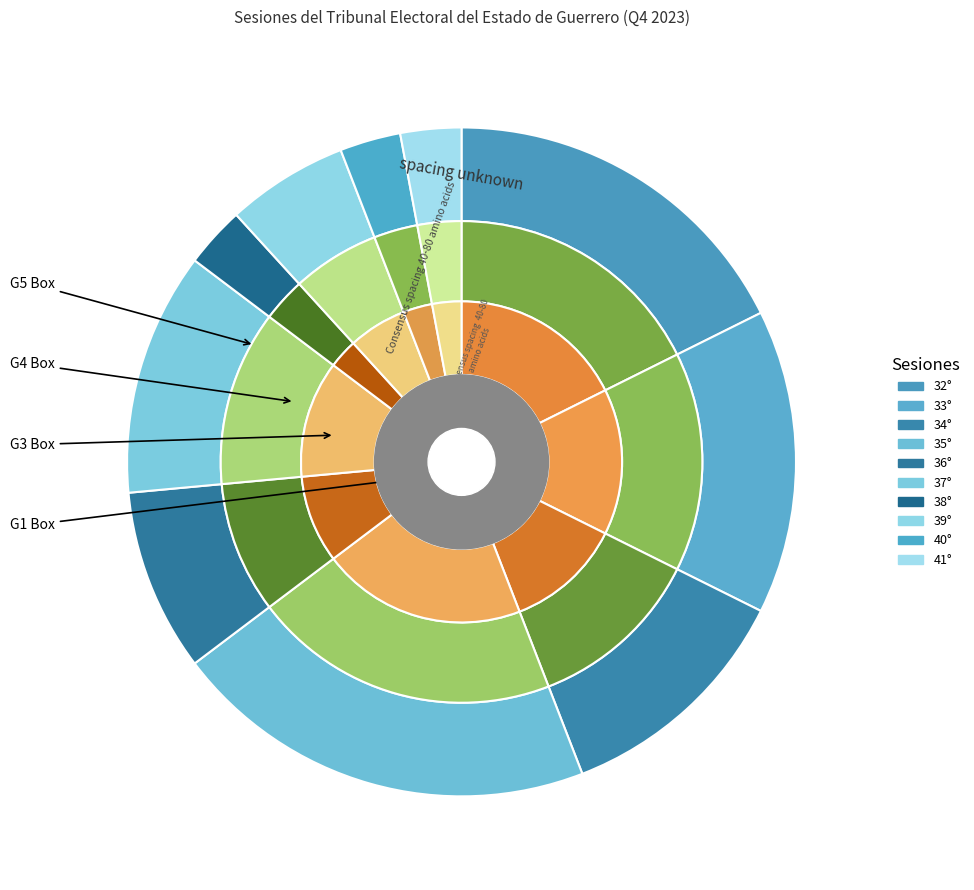

To the nearest percent, what portion does 36° represent?

9%